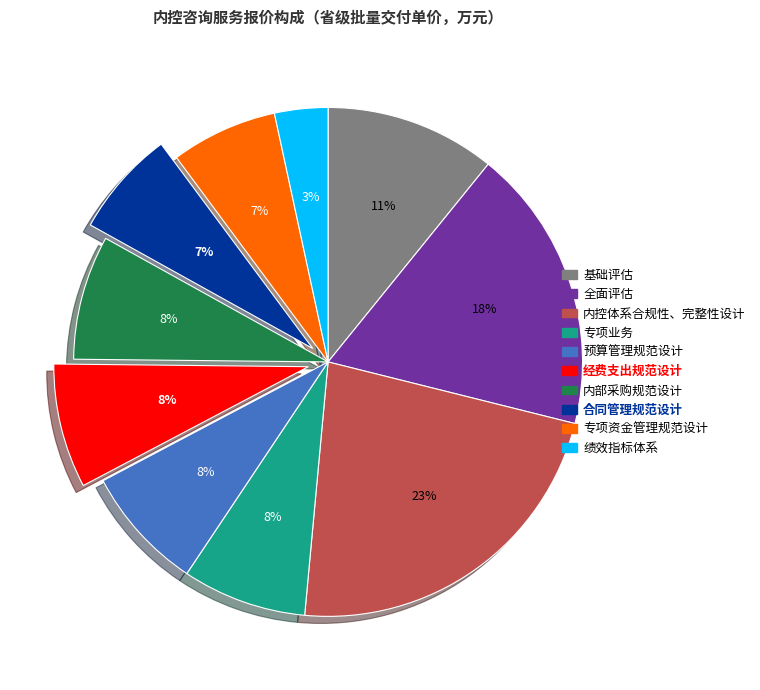

What is the largest slice in the pie chart?

内控体系合规性、完整性设计